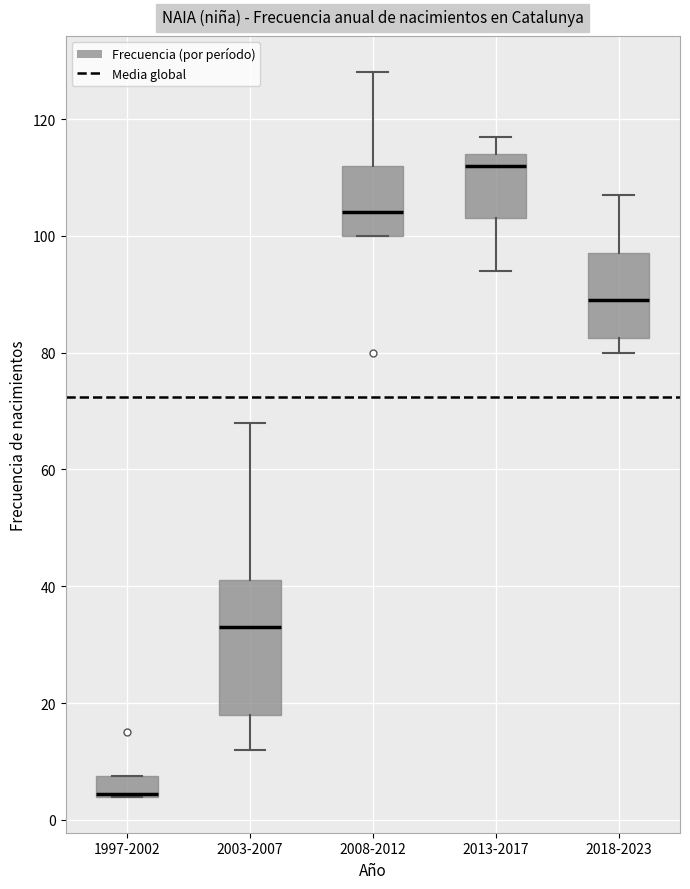

Reading left to right, transcribe this box plot: for each box, give where its median line is, the range the box spans, and where its two whiskers end, as read against the y-axis. The values are not printed on the chart, so give them approximately, as read against the axis.

1997-2002: median 4 (drawn on the box's lower edge), box 4 to 8, whiskers 4 to 8
2003-2007: median 34, box 18 to 42, whiskers 12 to 68
2008-2012: median 104, box 100 to 112, whiskers 100 to 128
2013-2017: median 112, box 104 to 114, whiskers 94 to 118
2018-2023: median 90, box 82 to 98, whiskers 80 to 108